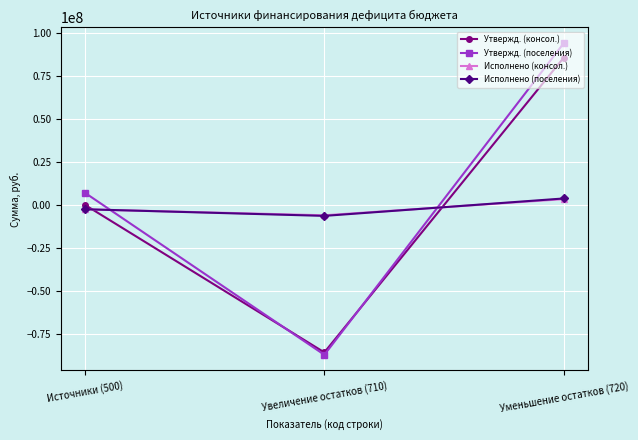

What is the value of the Утвержд. (консол.) point at the 3rd from the left?

85649975.0